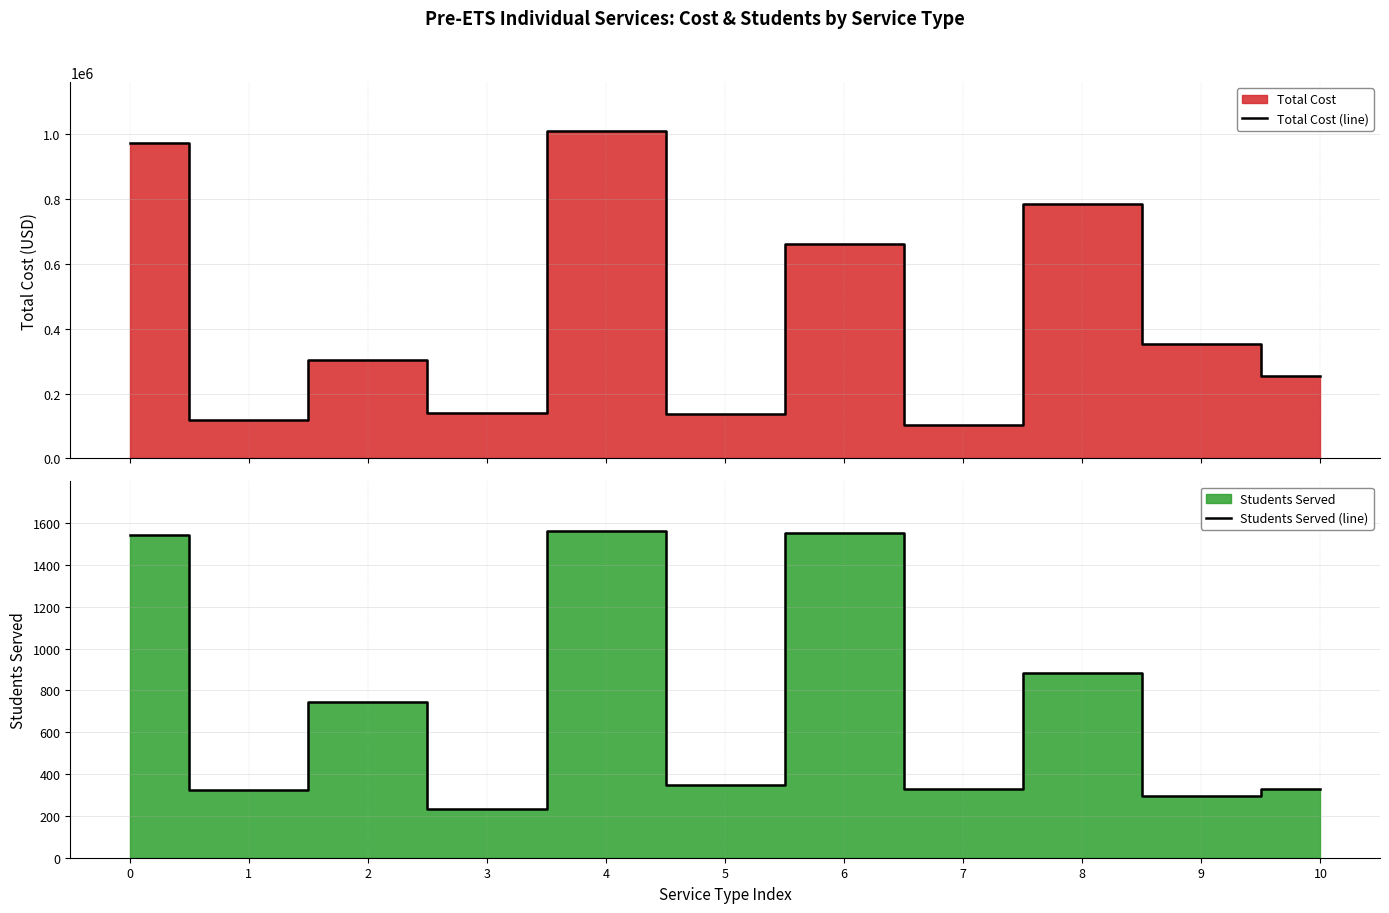

What is the difference between the highest and lowest values at 4?

1007635